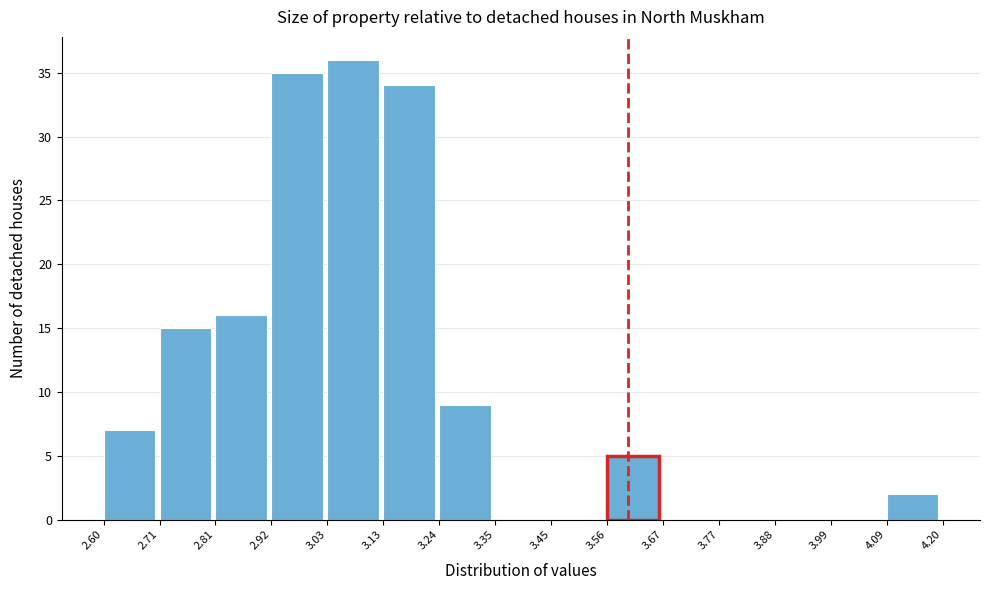

Reading left to right, transcribe this chart: for each bar, give the range it covers on the x-axis and its height. The values are not printed on the chart, so give them approximately, as read against the axis.

2.60 to 2.71: 7
2.71 to 2.81: 15
2.81 to 2.92: 16
2.92 to 3.03: 35
3.03 to 3.13: 36
3.13 to 3.24: 34
3.24 to 3.35: 9
3.35 to 3.45: 0
3.45 to 3.56: 0
3.56 to 3.67: 5
3.67 to 3.77: 0
3.77 to 3.88: 0
3.88 to 3.99: 0
3.99 to 4.09: 0
4.09 to 4.20: 2